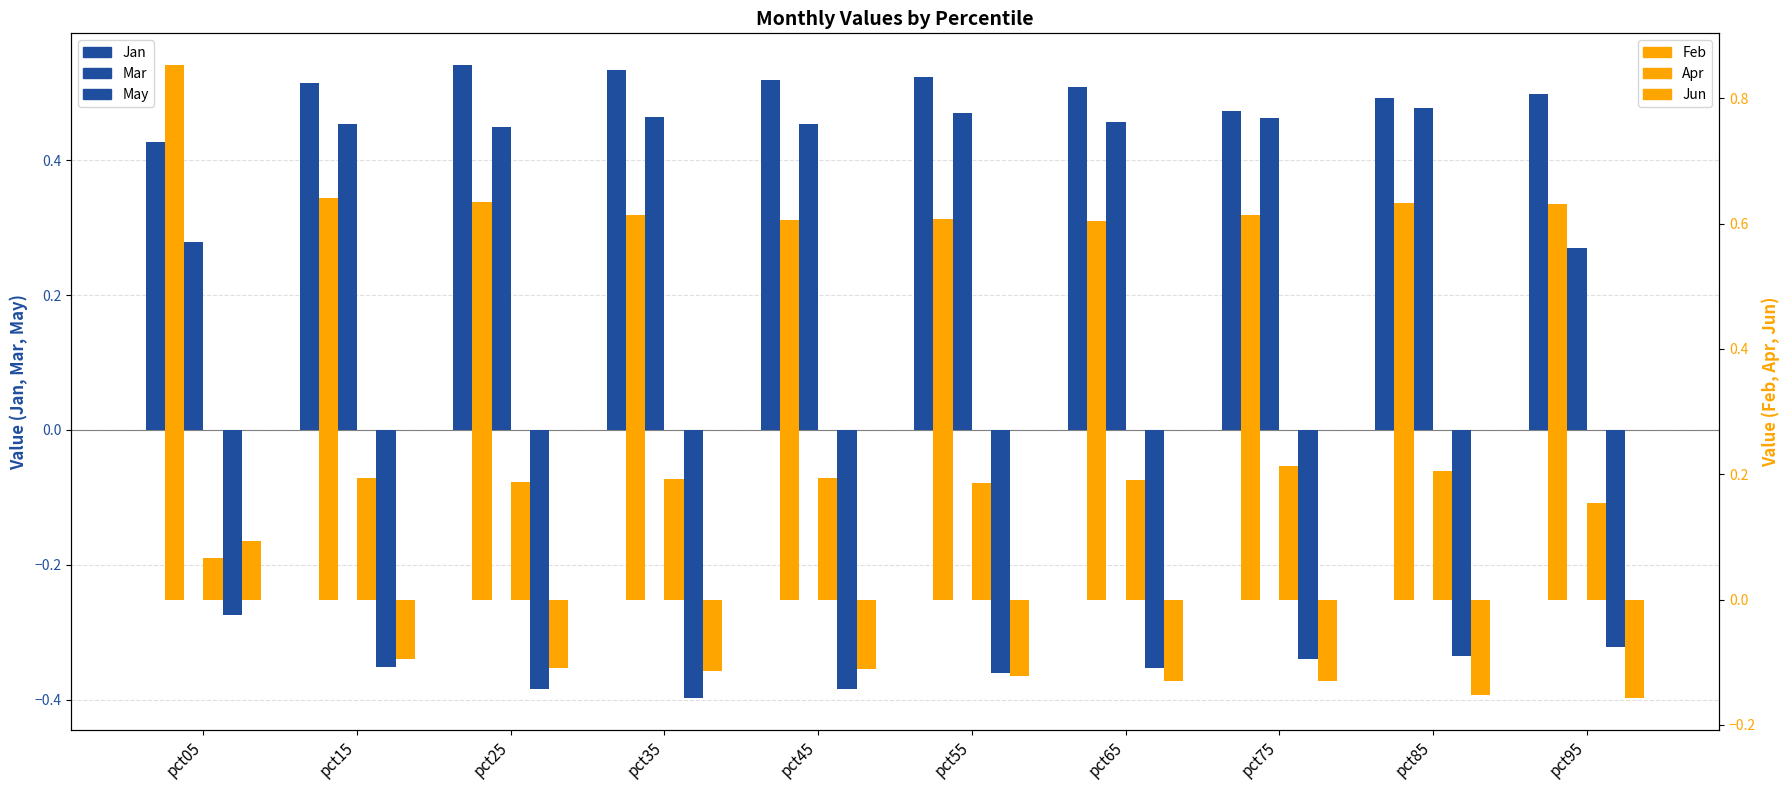

At which category does the chart reach its minimum across all series?

pct35